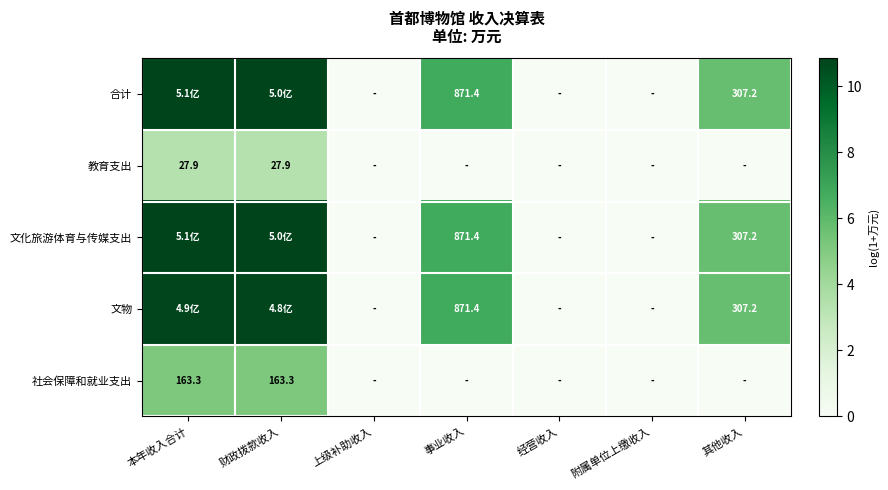

The 文物 series shows 18.3 at 本年收入合计. True or false?

False